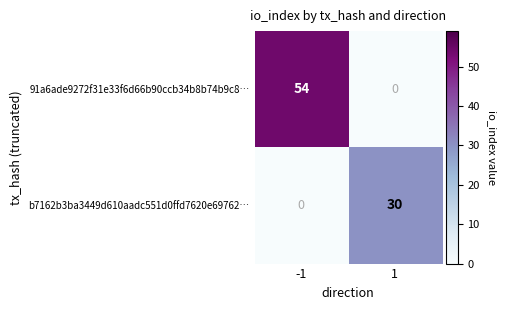

Which series has the largest total across all categories?

91a6ade9272f31e33f6d66b90ccb34b8b74b9c8…